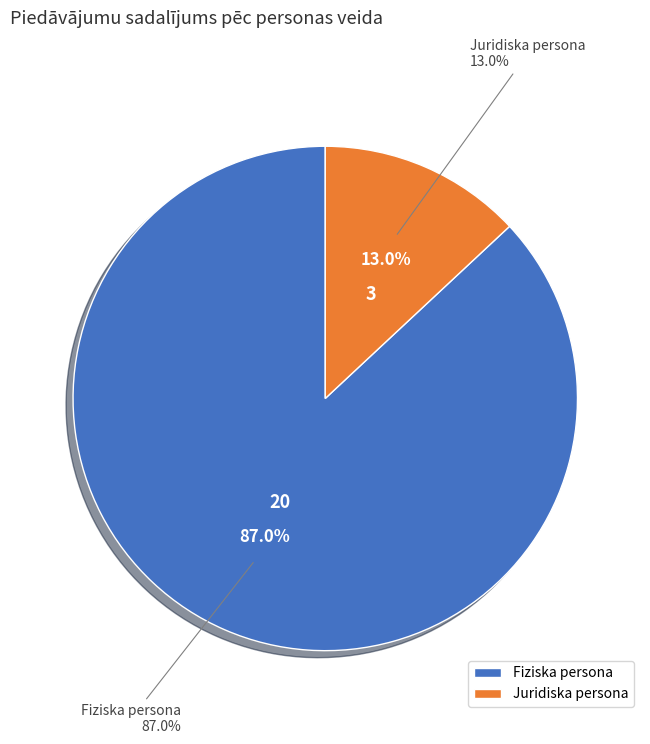

To the nearest percent, what portion does Juridiska persona represent?

13%